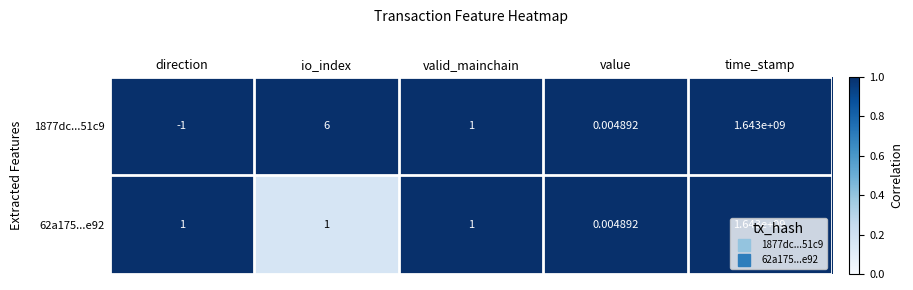

At which label does 62a175...e92 reach its minimum?

value